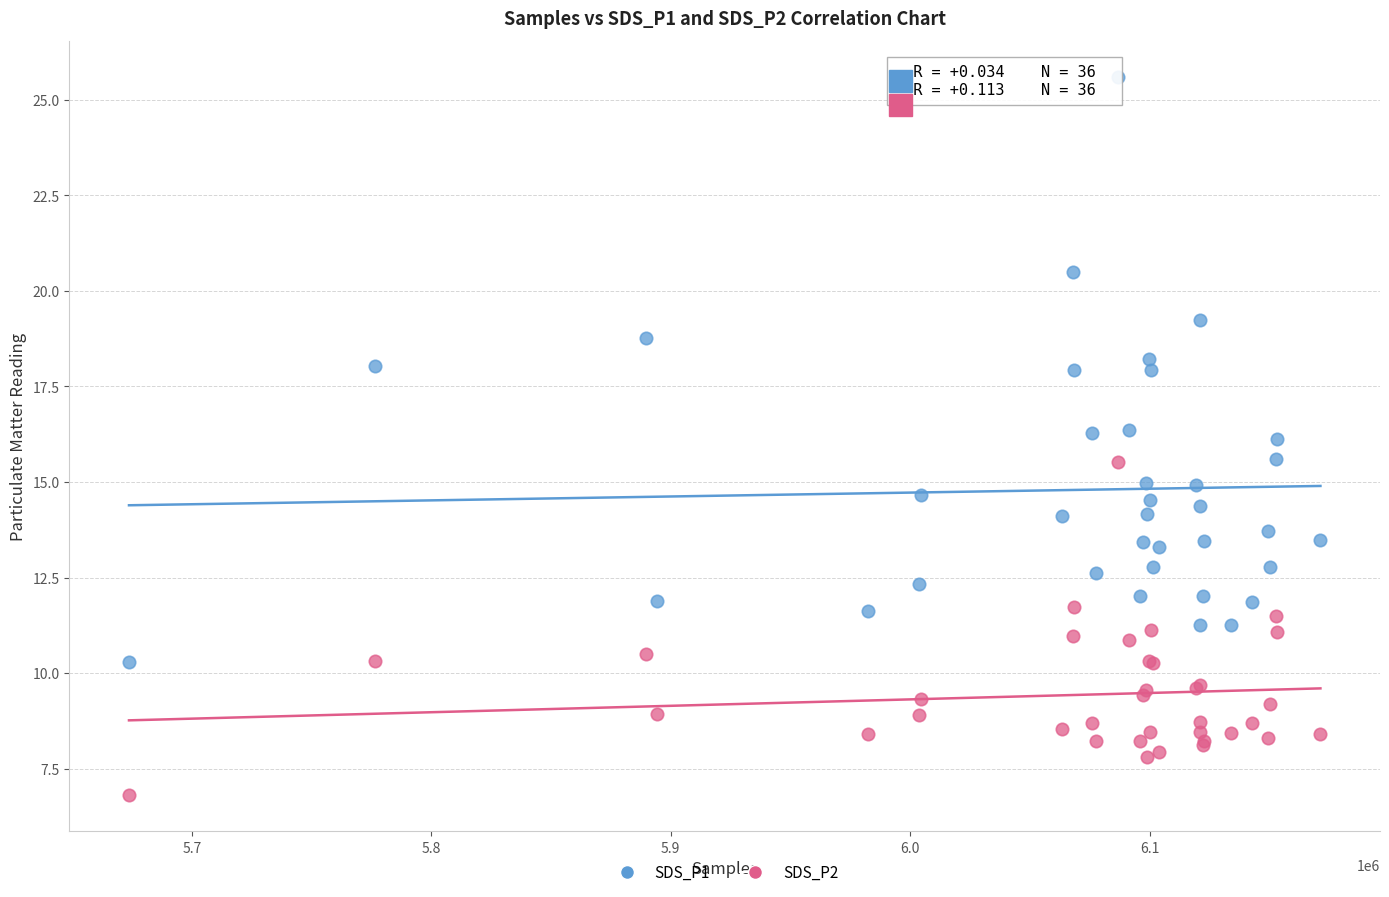

Which series has the largest Y range (max minus min)?

SDS_P1